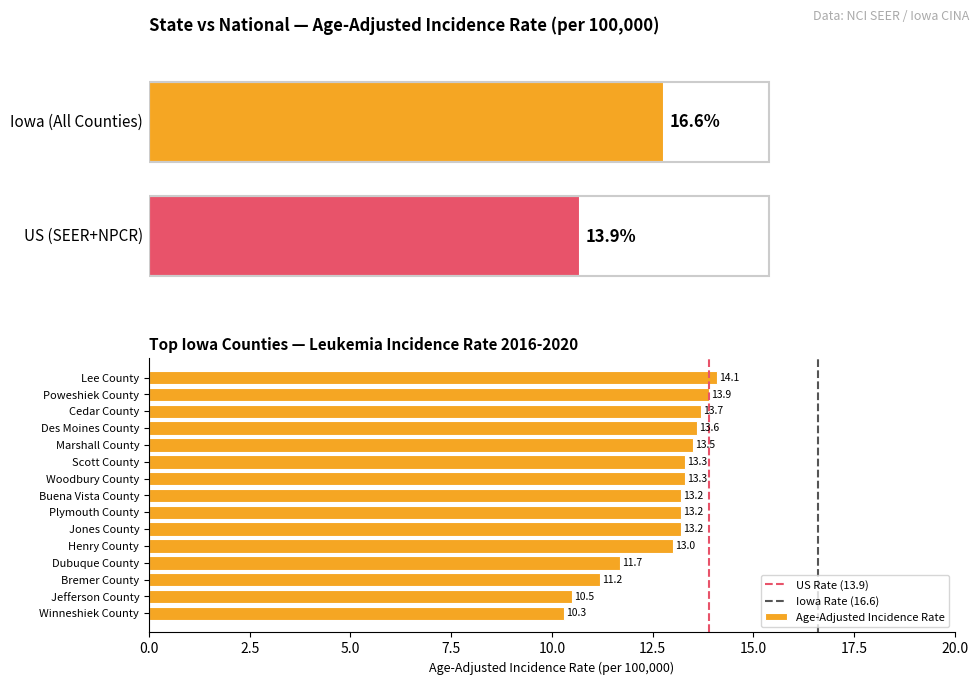

At which label is the value closest to 12?

Dubuque County